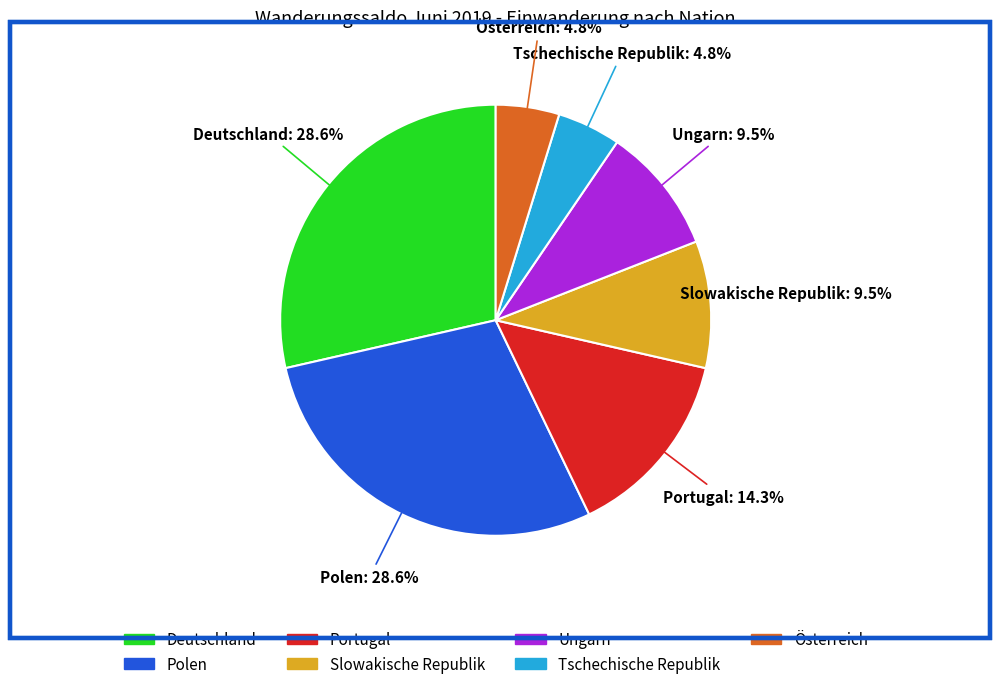

Count the number of slices in the pie.

7